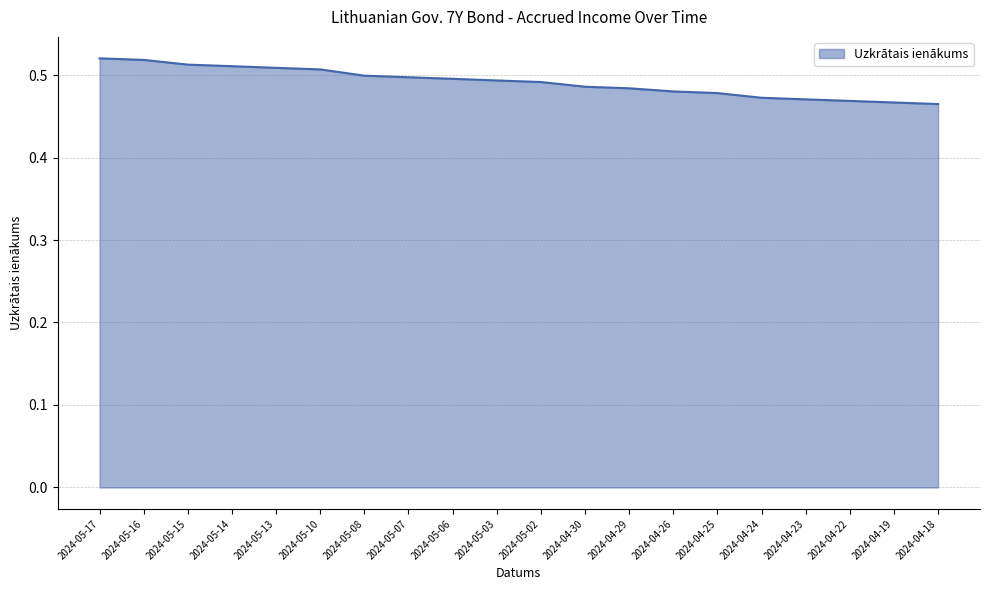

What position from the left is 2024-05-02?

11